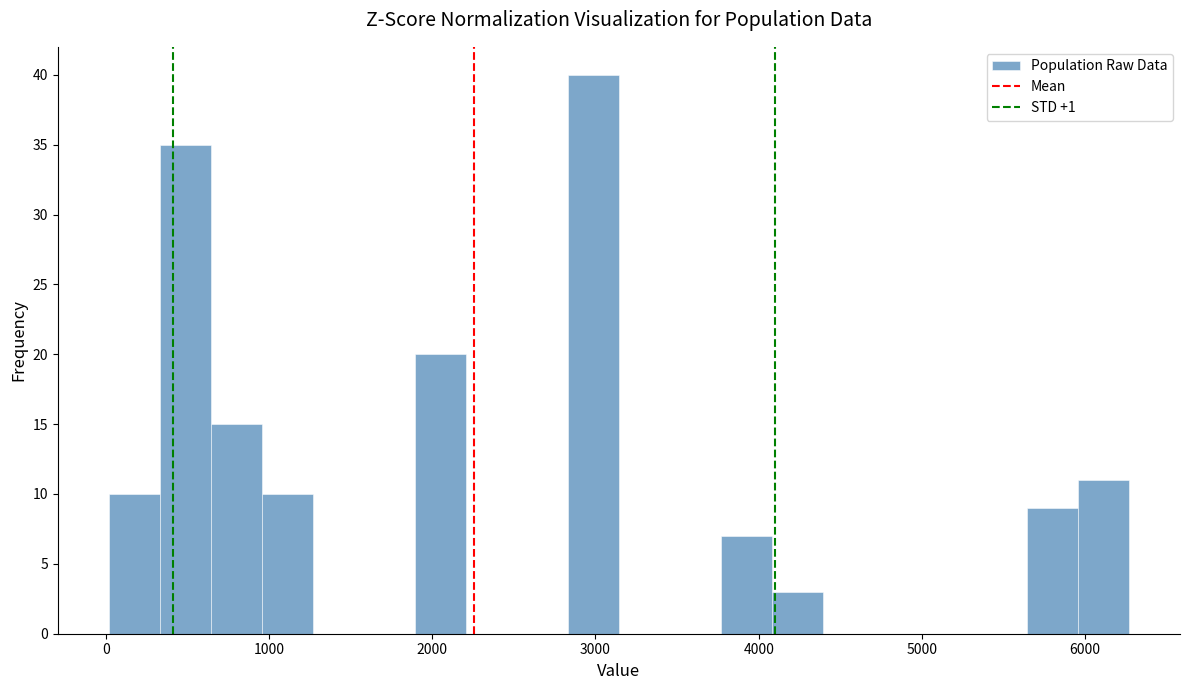

Around what value on the x-axis is the tallest bar? Give the approximate position of its centre, as read against the axis.

3000